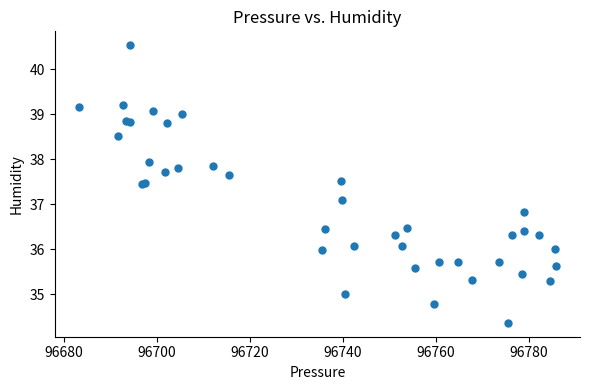

What Y value in the scatter plot is closest to 37?

37.1